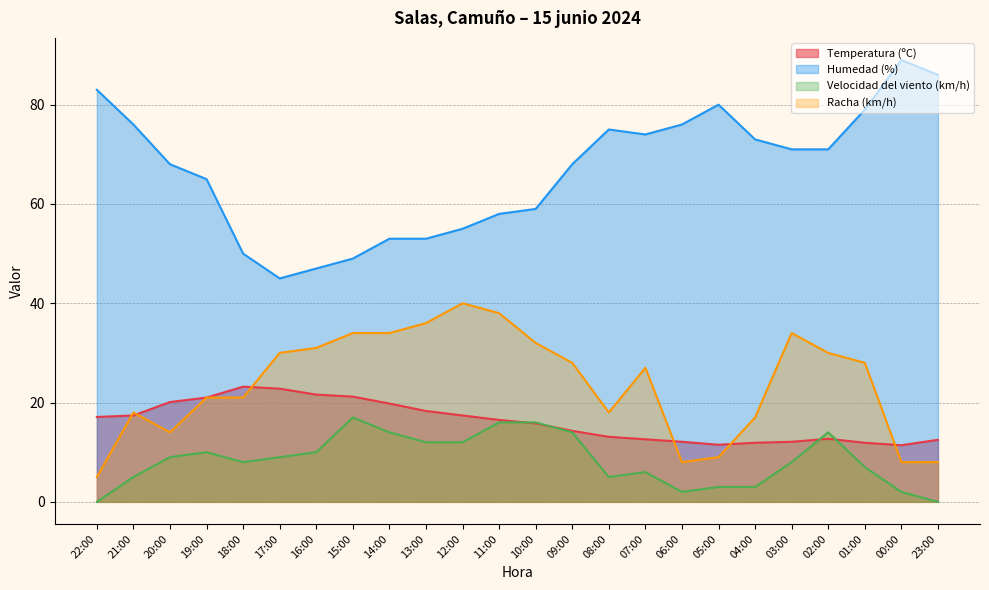

Which series has the largest range (max minus min)?

Humedad (%)